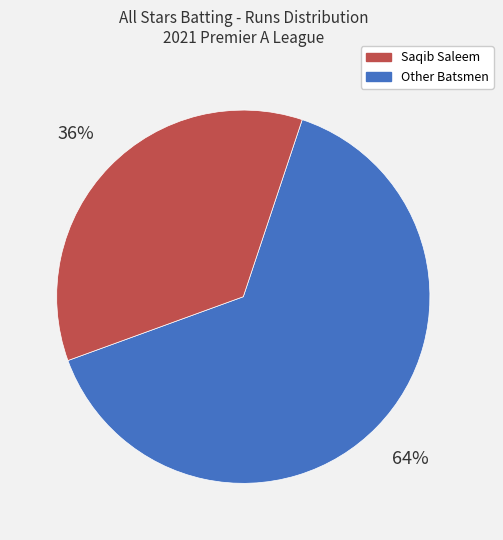

Is there any slice that represents more than half of the pie?

Yes